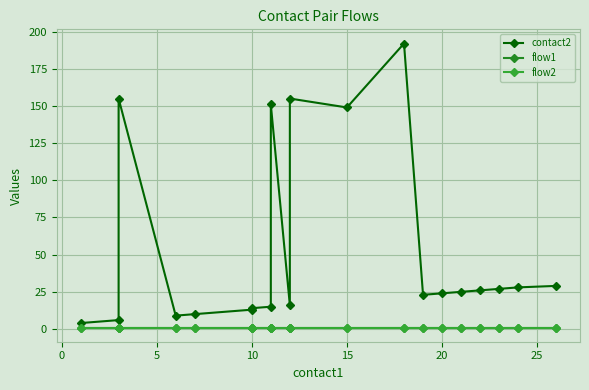

Is this an area chart (filled region under the line)?

No